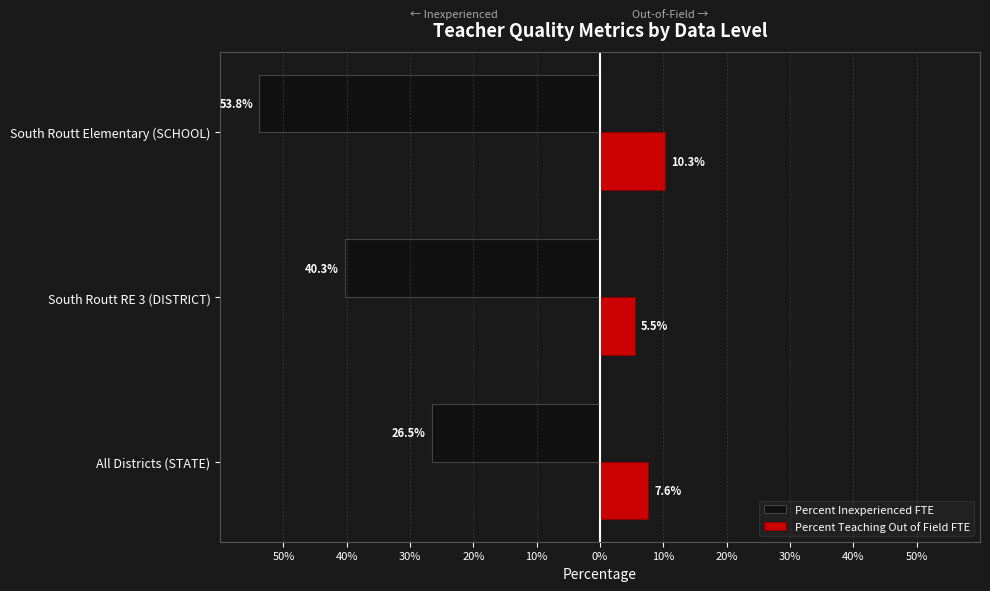

What are all the series names shown in the legend?

Percent Inexperienced FTE, Percent Teaching Out of Field FTE